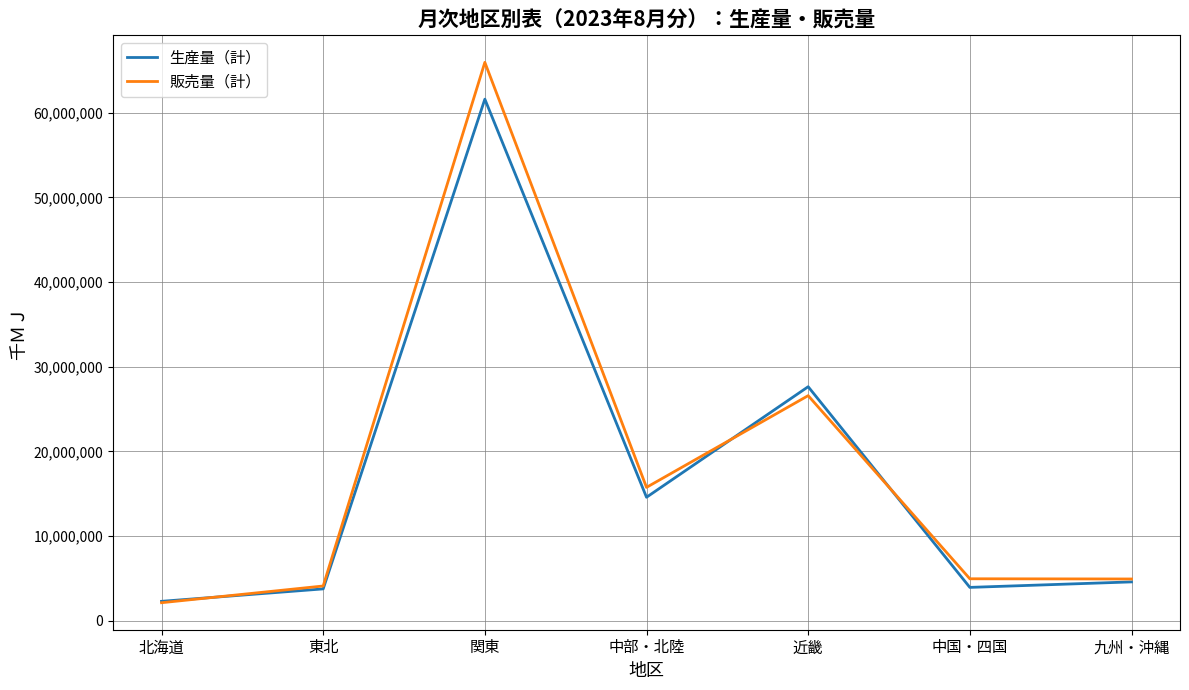

The 販売量（計） series shows 2810391 at 中国・四国. True or false?

False